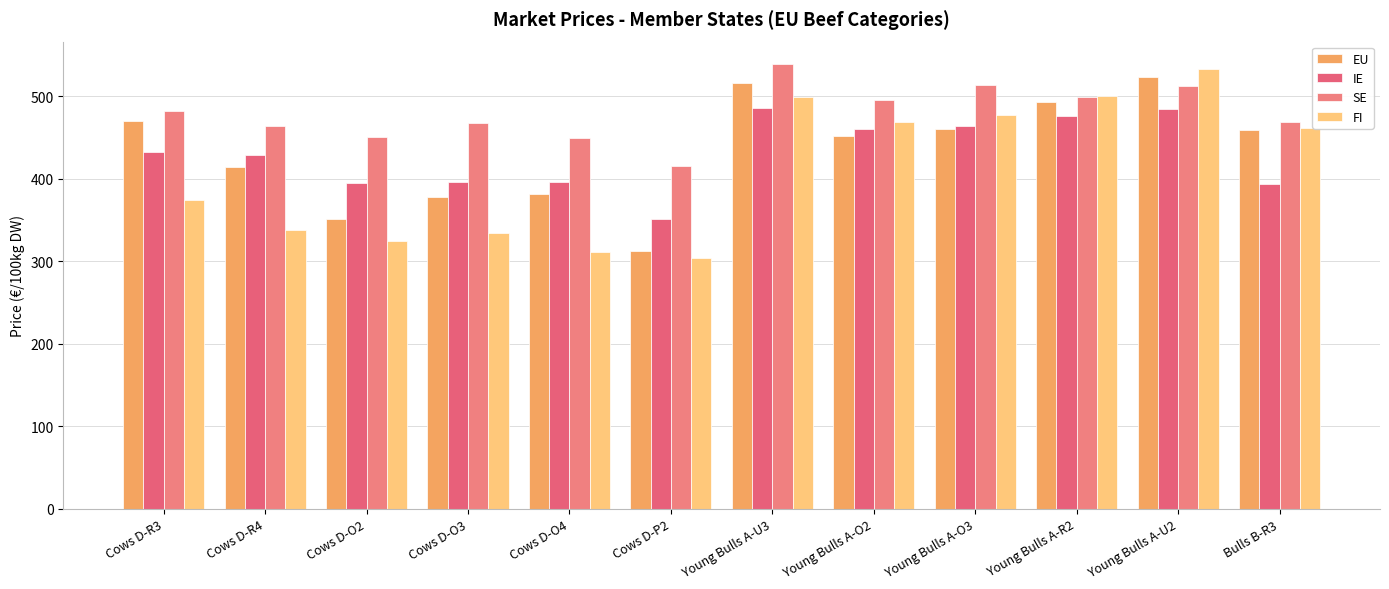

Where does the EU series first go above 459?

Cows D-R3